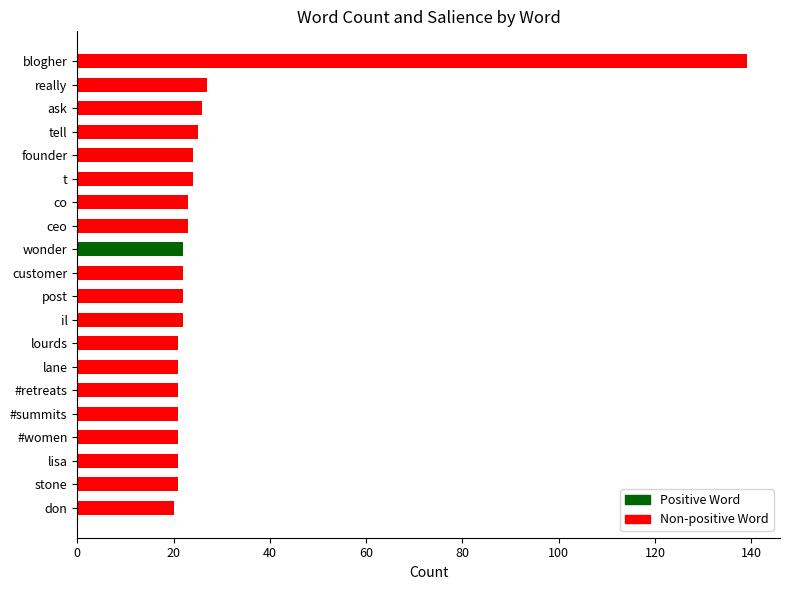

What is the label of the 12th bar from the top?

il